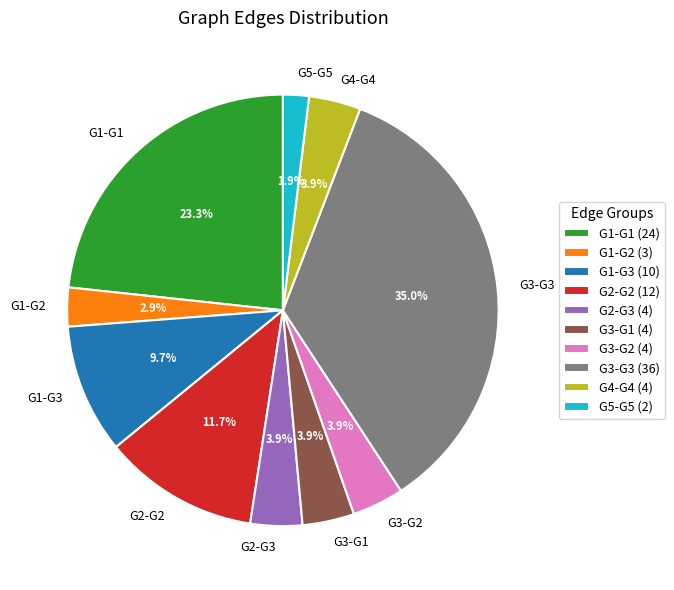

Is there a majority slice in this chart?

No